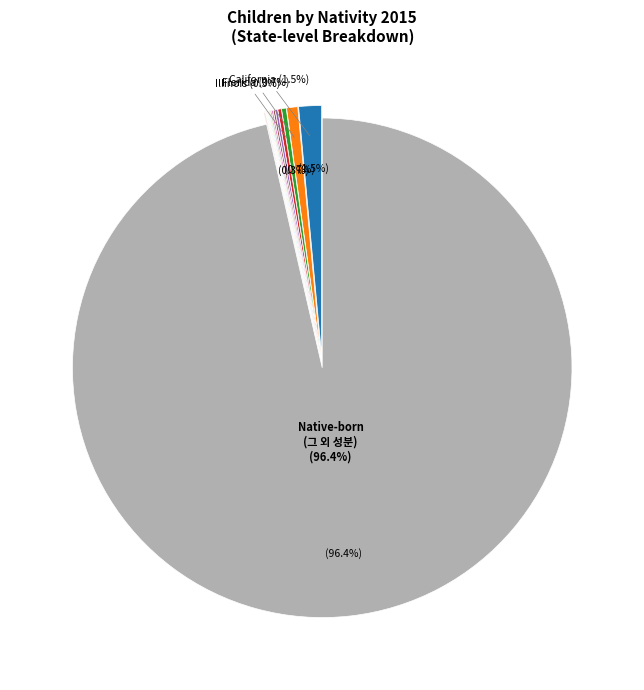

Does any single category account for the majority?

Yes